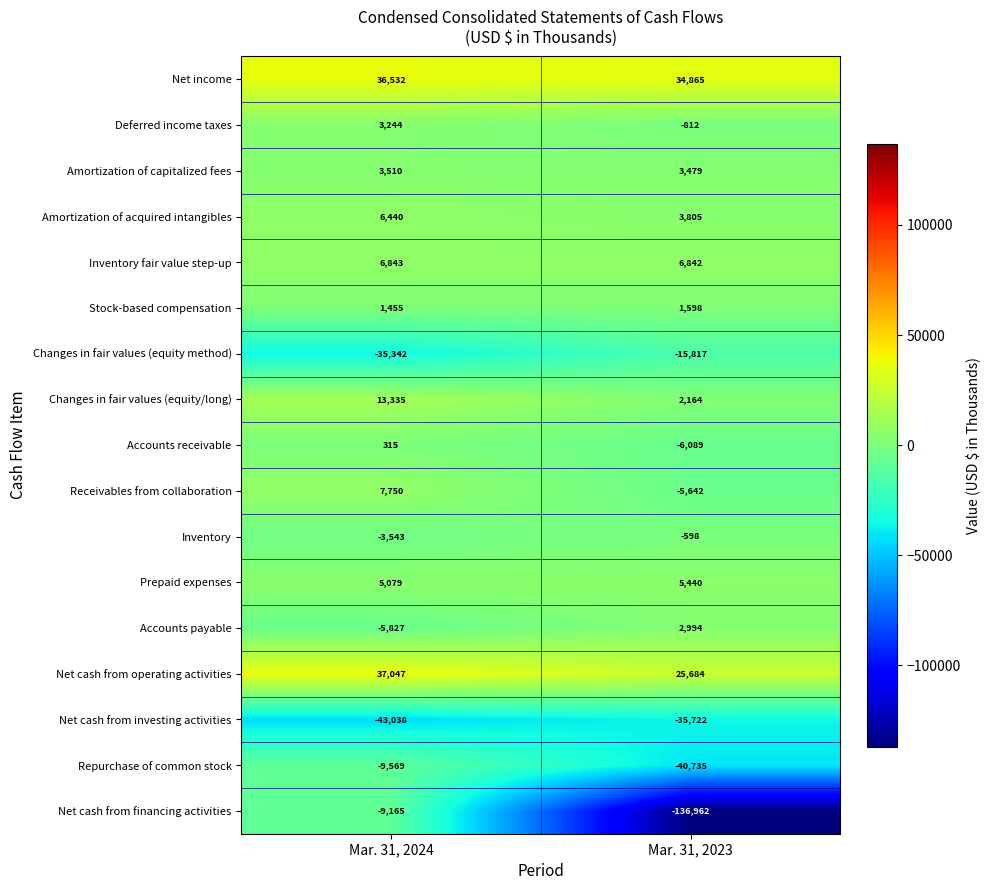

What is the difference between the Prepaid expenses values at Mar. 31, 2023 and Mar. 31, 2024?

361